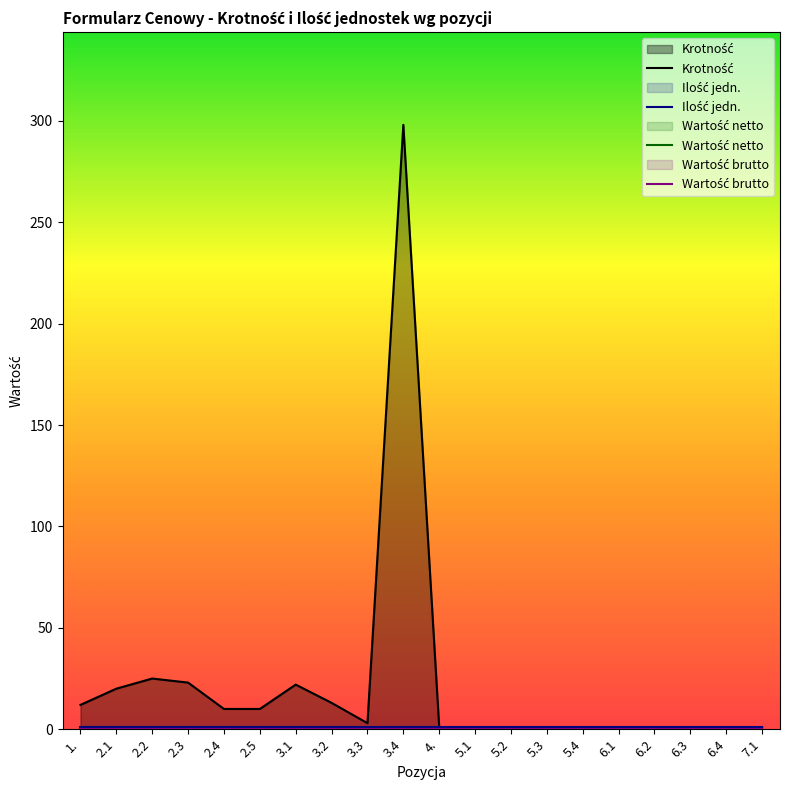

What is the difference between the highest and lowest values at 6.2?

1